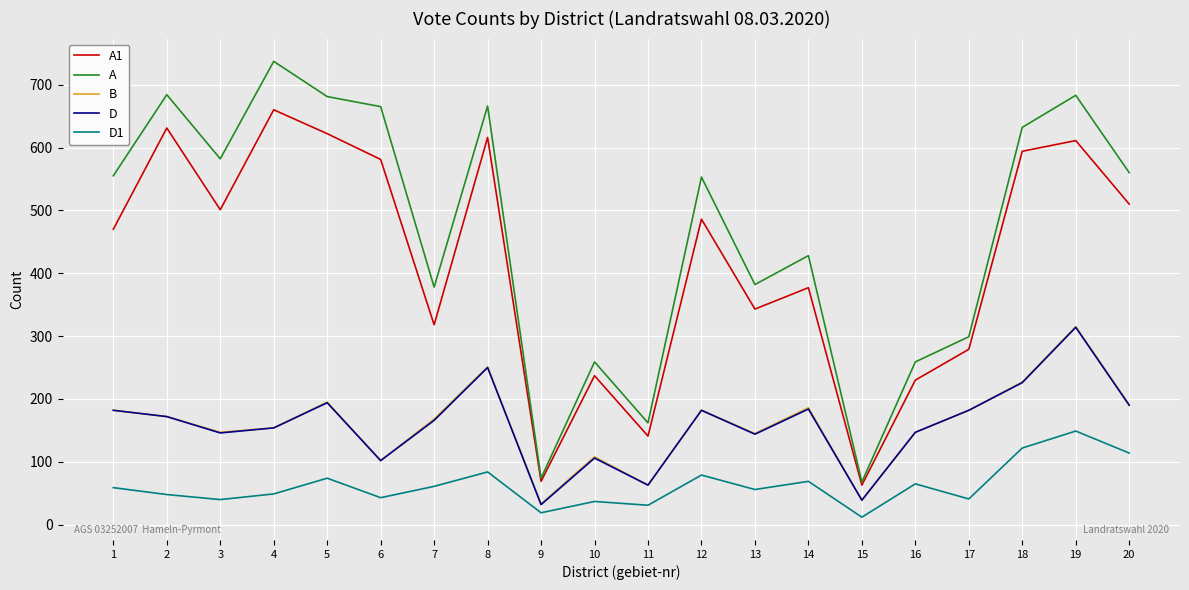

Which series has the largest total across all categories?

A